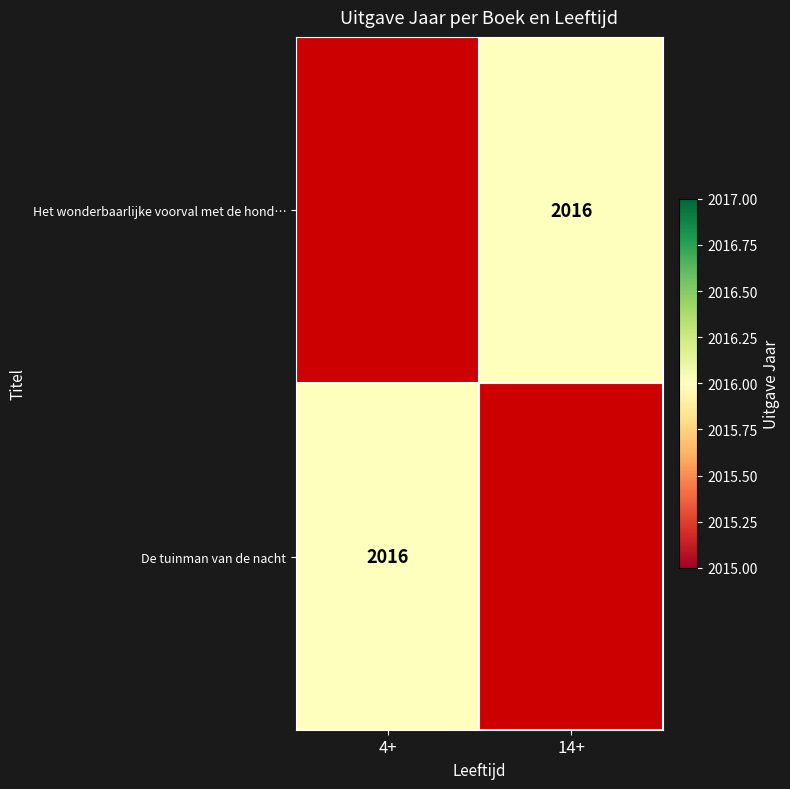

Count the number of data series in this chart.

2